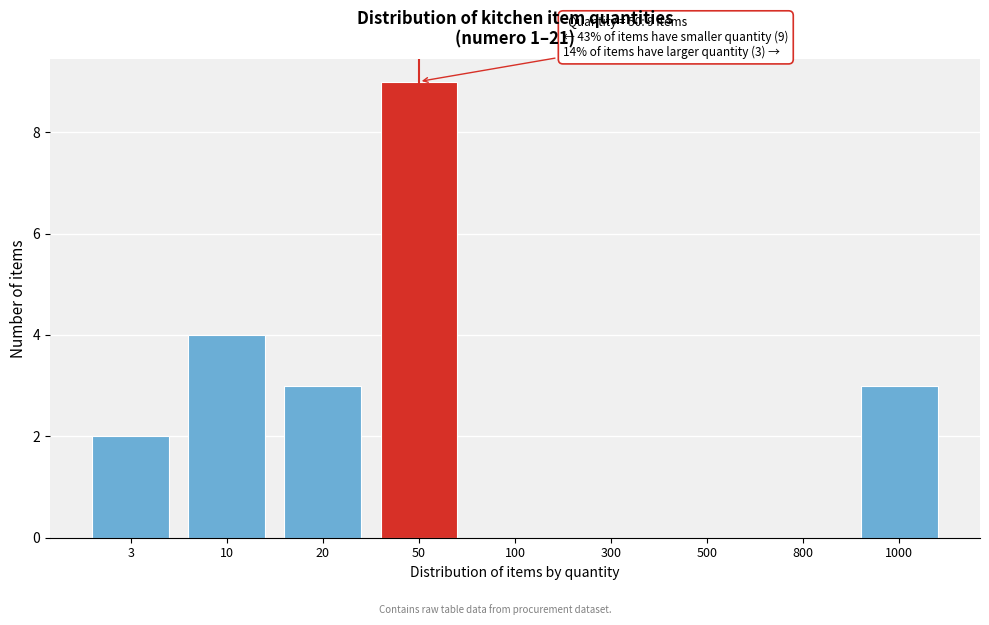

Reading left to right, what are all the values shown in this chart?

3=2	10=4	20=3	50=9	100=0	300=0	500=0	800=0	1000=3